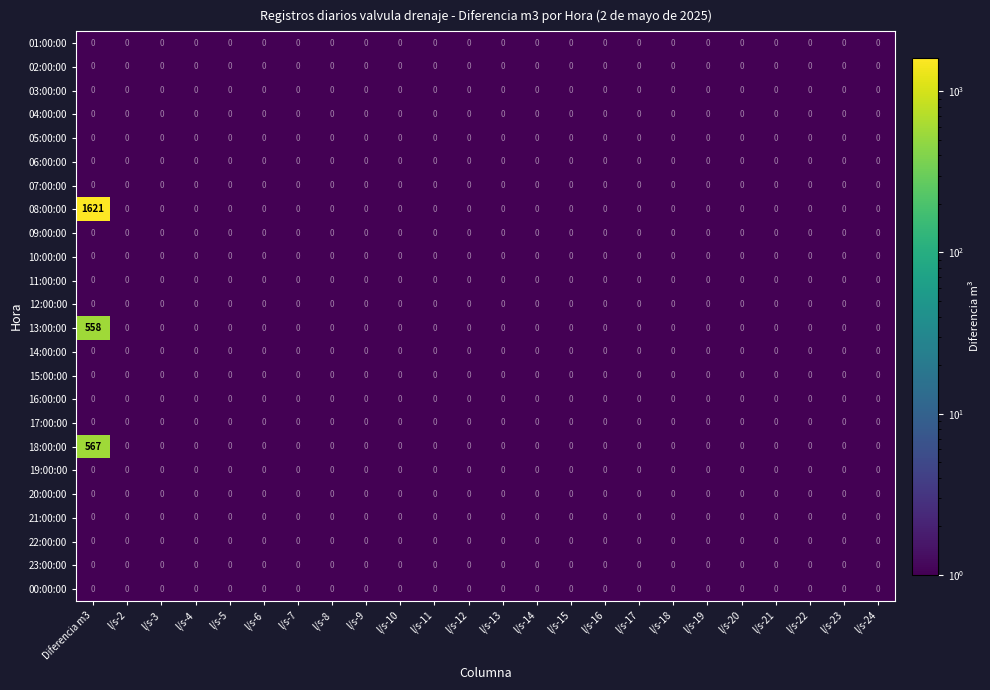

Count the number of data series in this chart.

24